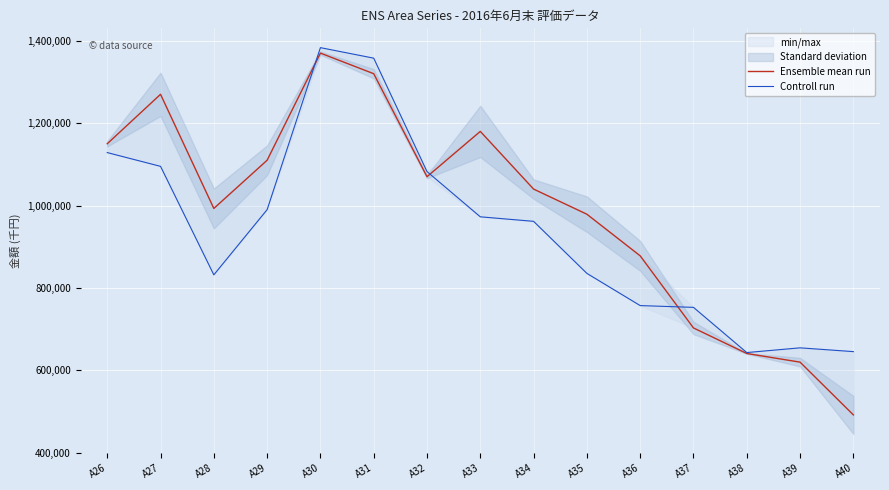

What is the smallest value displayed?

492000